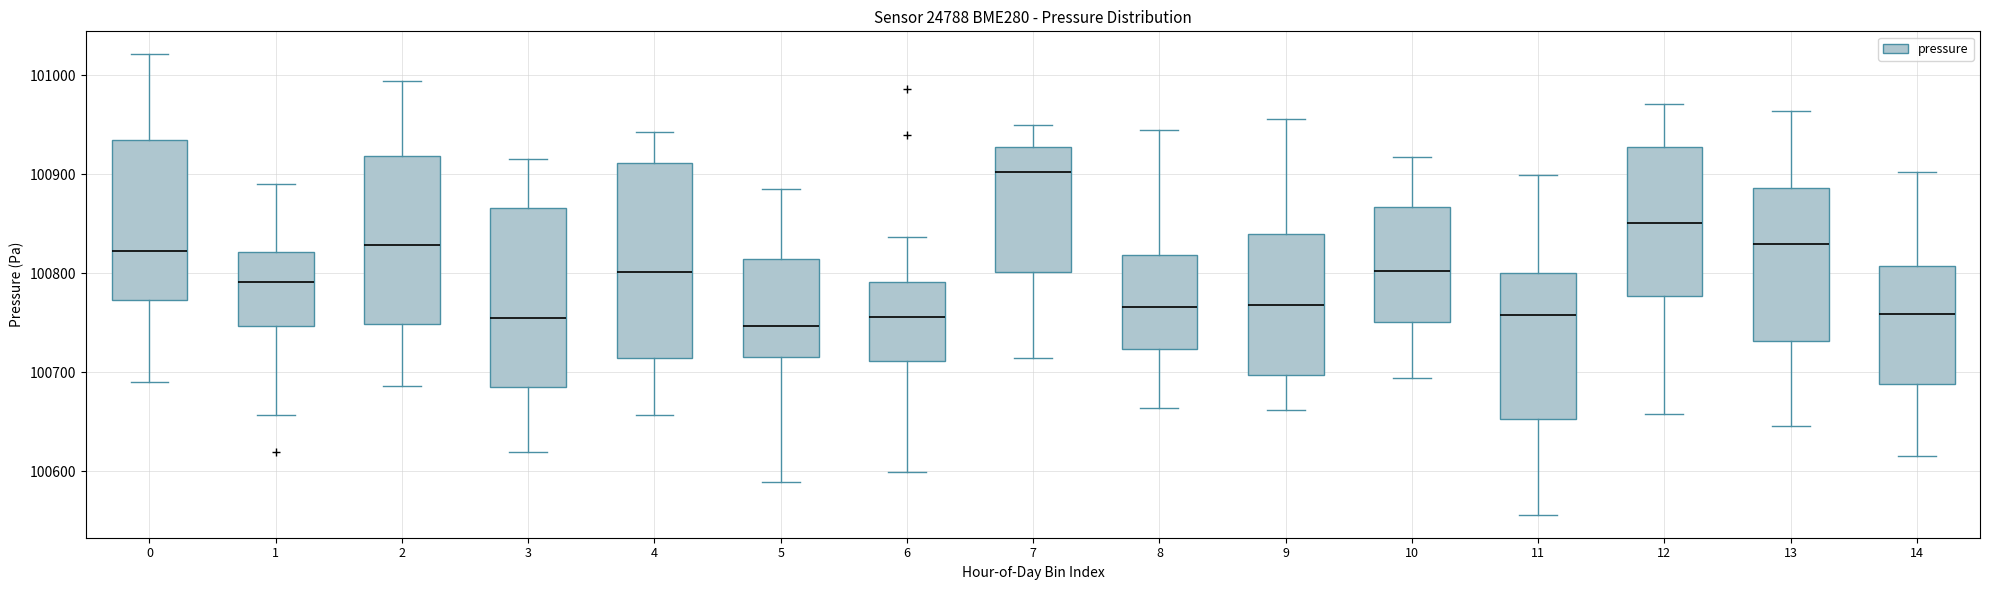

Comparing the boxes themselves (not the whiskers), which one is the tallest?

4